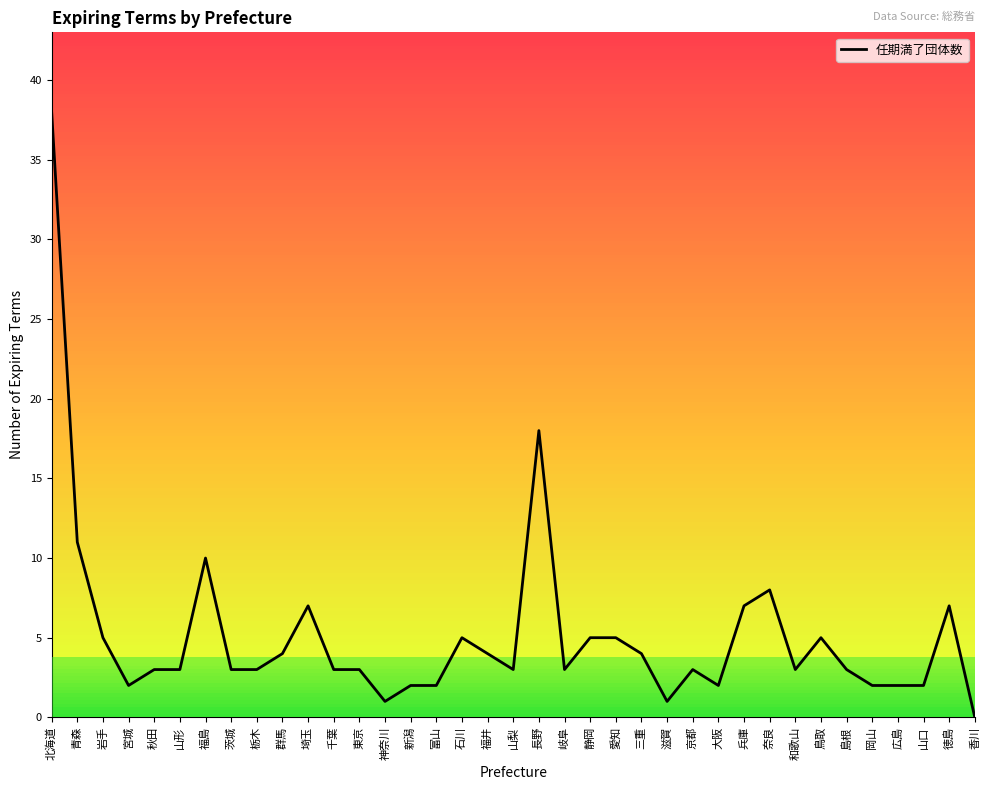

How many interior local peaks (higher than both neighbors) does the data have?

8